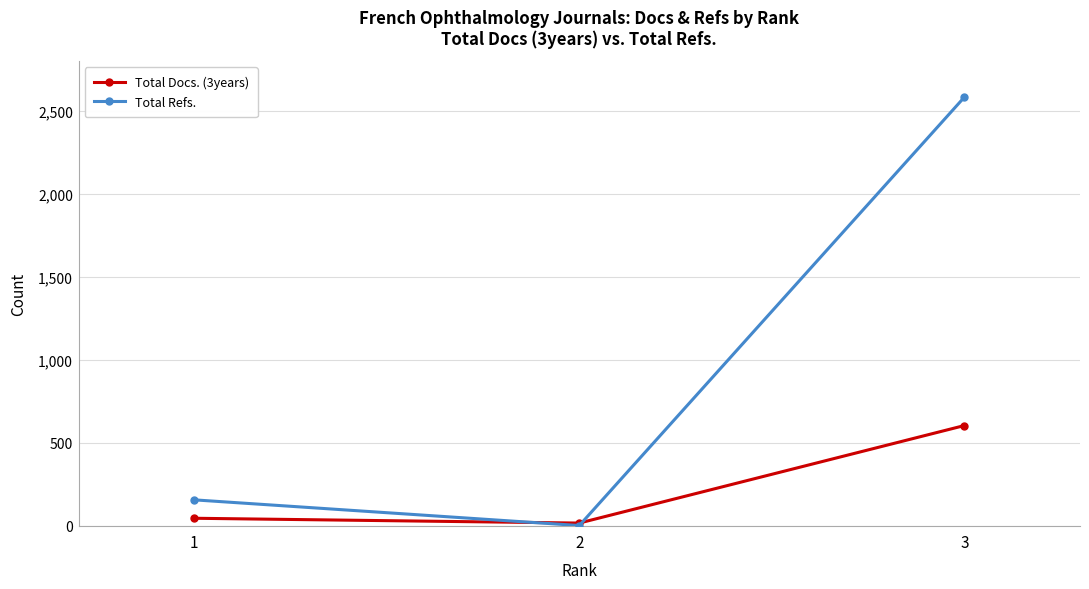

Rank the categories by Total Refs. value from highest to lowest.

3, 1, 2